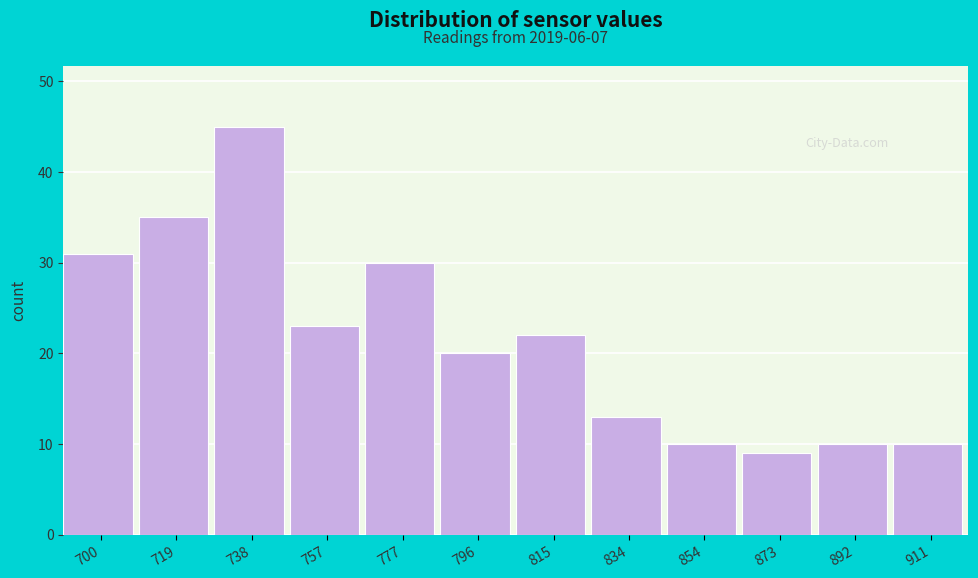

Reading left to right, transcribe all the data shown in this chart.

700=31	719=35	738=45	757=23	777=30	796=20	815=22	834=13	854=10	873=9	892=10	911=10